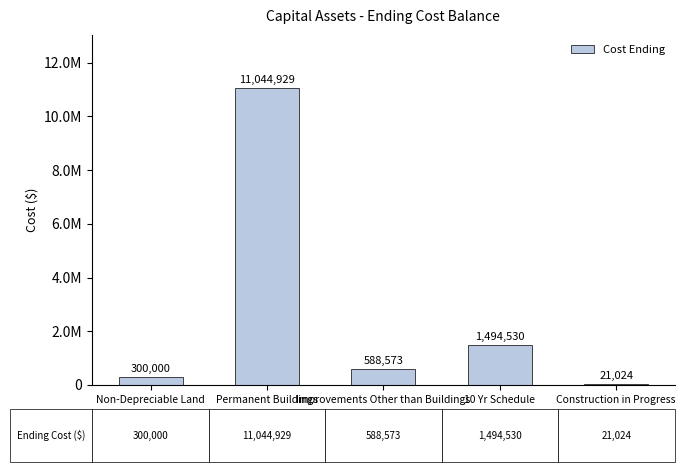

Are the bars horizontal?

No